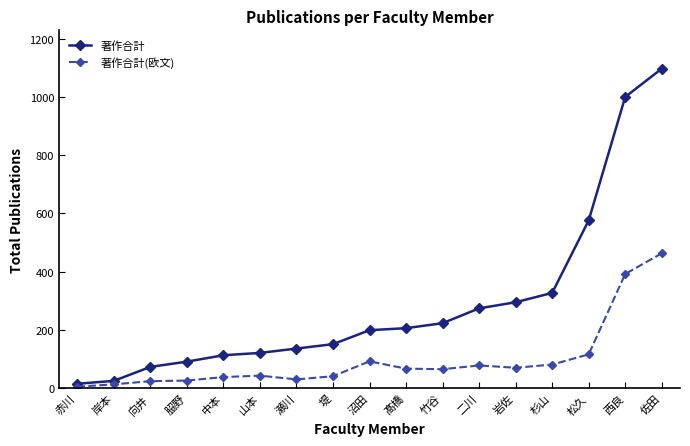

Which series has the widest spread of values?

著作合計